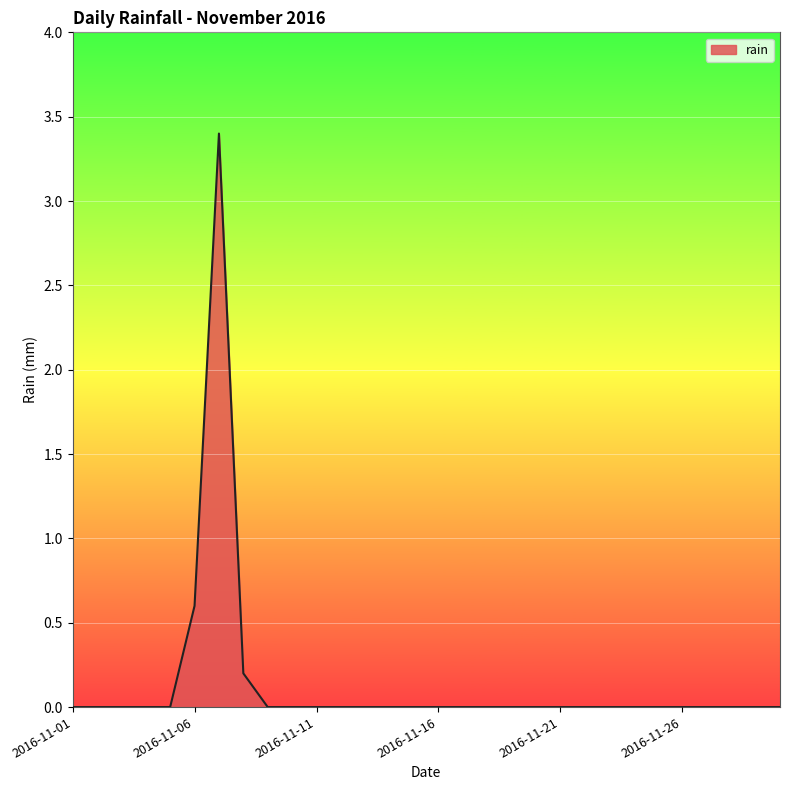

What is the difference between the maximum and minimum values?

3.4